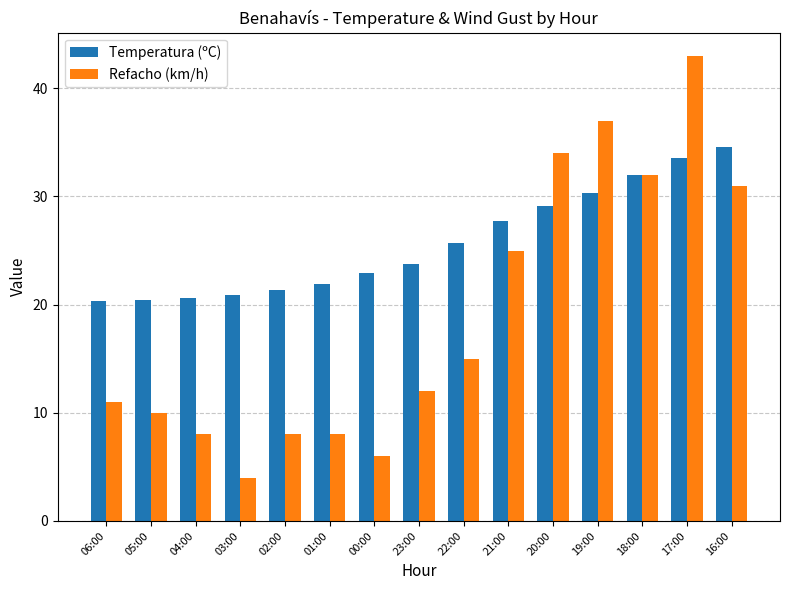

What is the highest value of the Refacho (km/h) series?

43.0